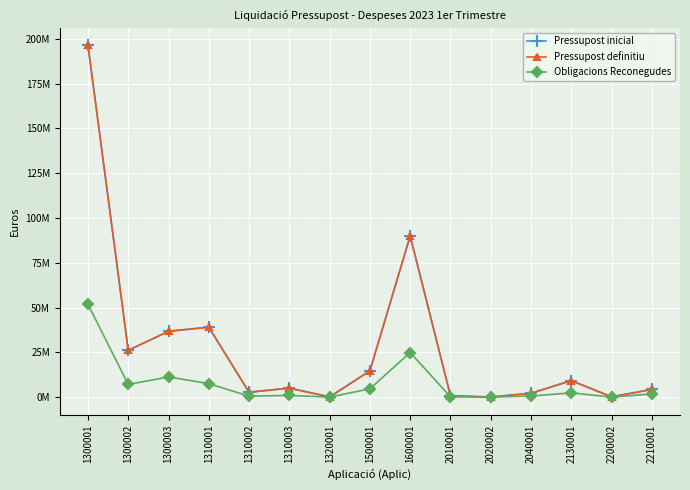

Is this an area chart (filled region under the line)?

No